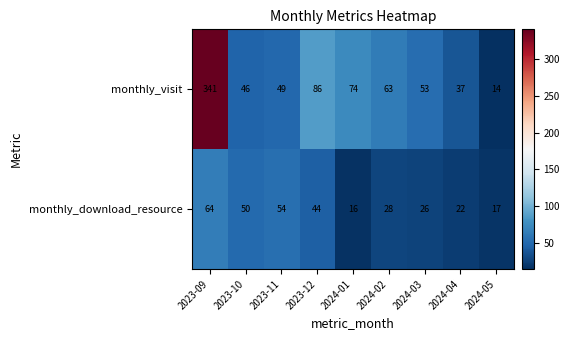

The value of monthly_download_resource at 2024-03 is 10. True or false?

False